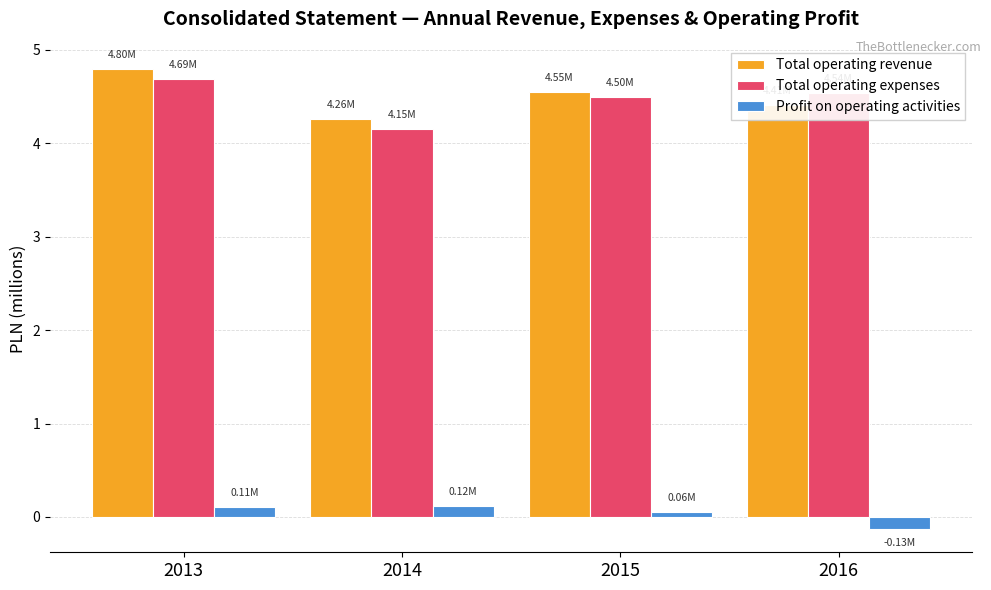

What is the spread (max minus min) of values at 2014?

4.1